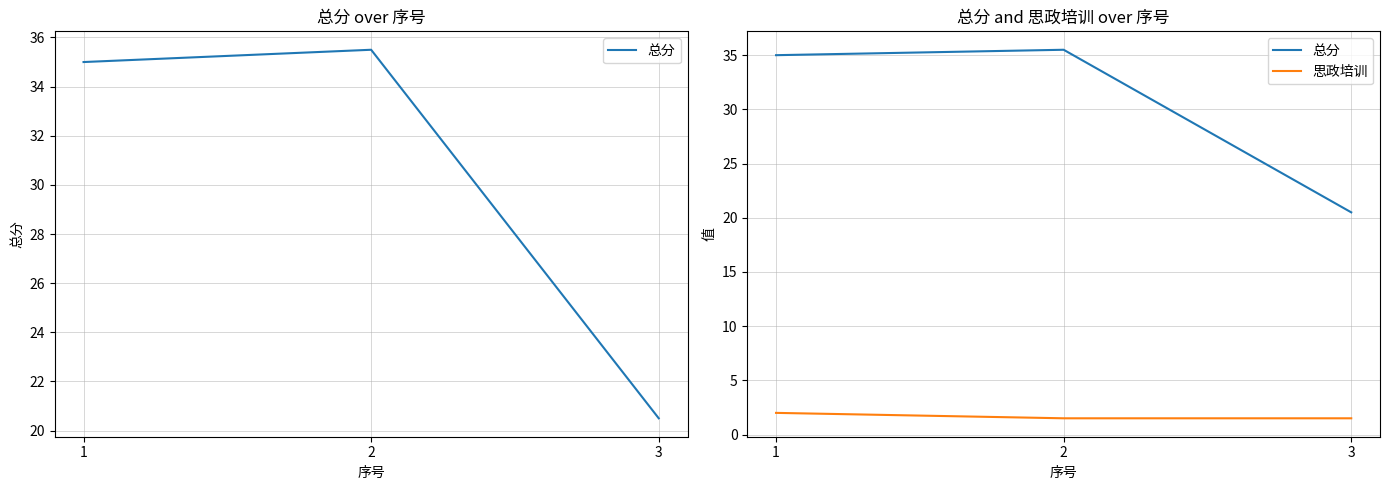

What is the difference between the 思政培训 values at 3 and 1?

0.5